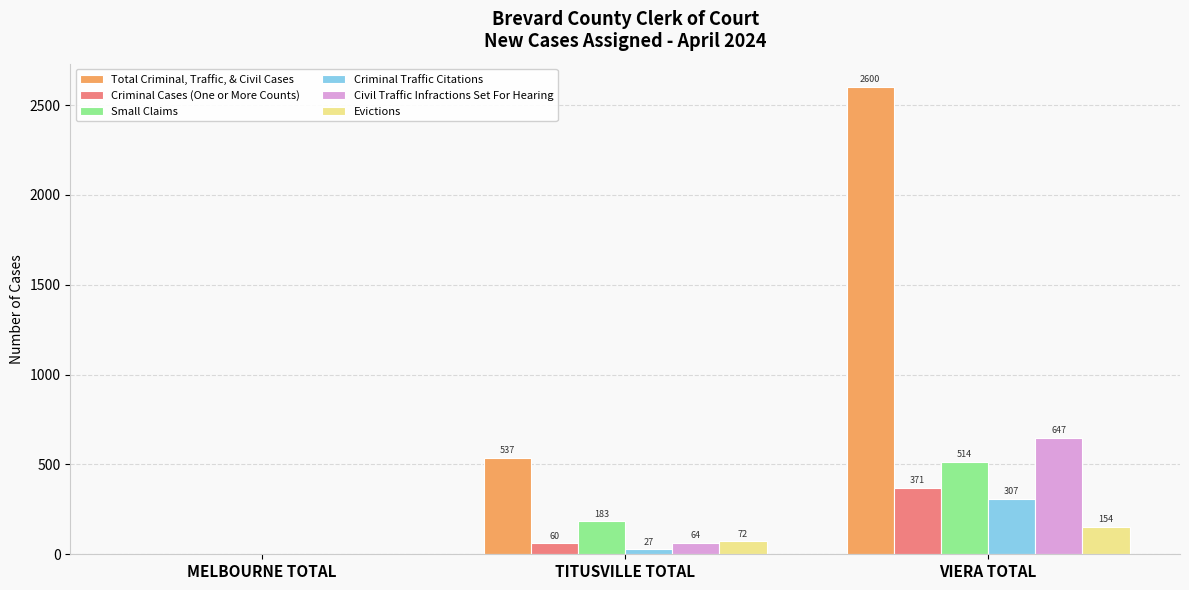

At which category is the sum across all series the highest?

VIERA TOTAL